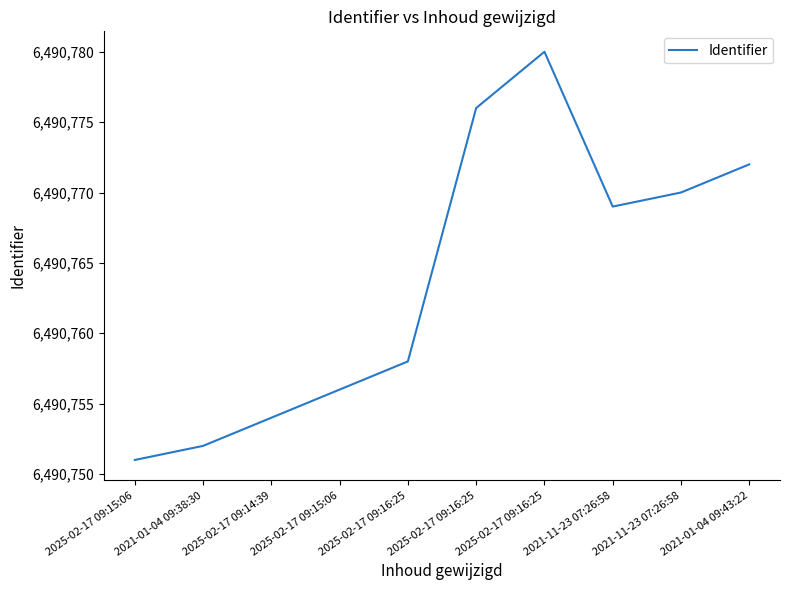

What is the smallest value displayed?

6490751